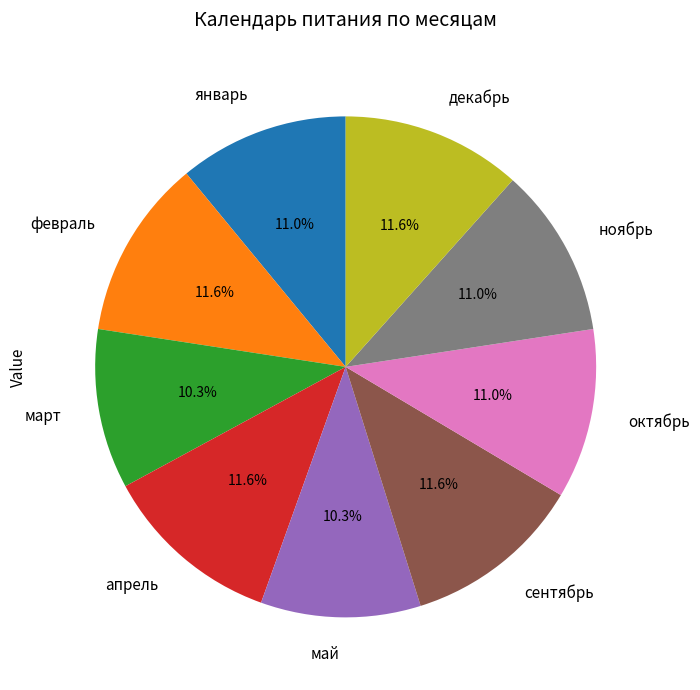

To the nearest percent, what is the difference between the largest and smallest slice percentages?

1%